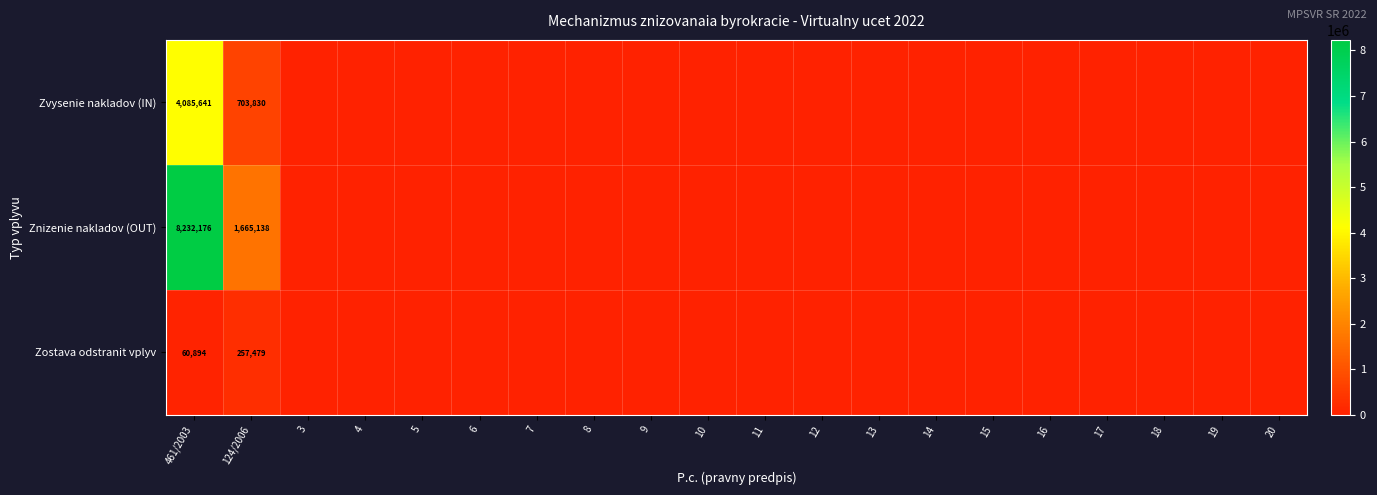

How many distinct data groups are displayed?

3